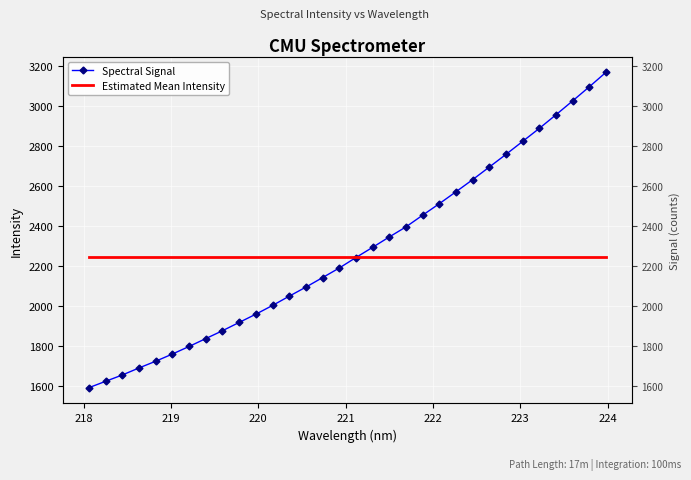

What is the average value of the Estimated Mean Intensity series?

2244.9